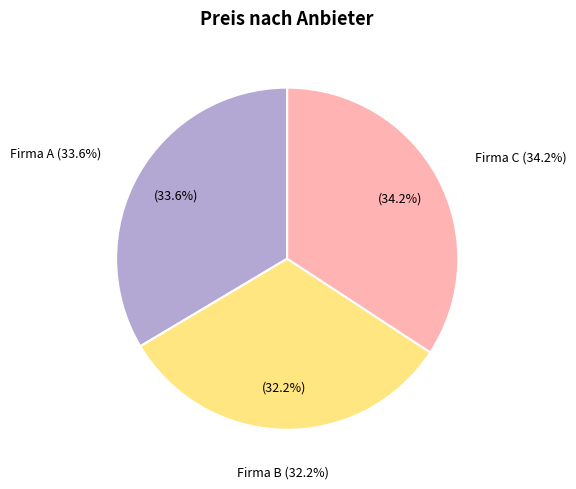

To the nearest percent, what is the average slice percentage?

33%